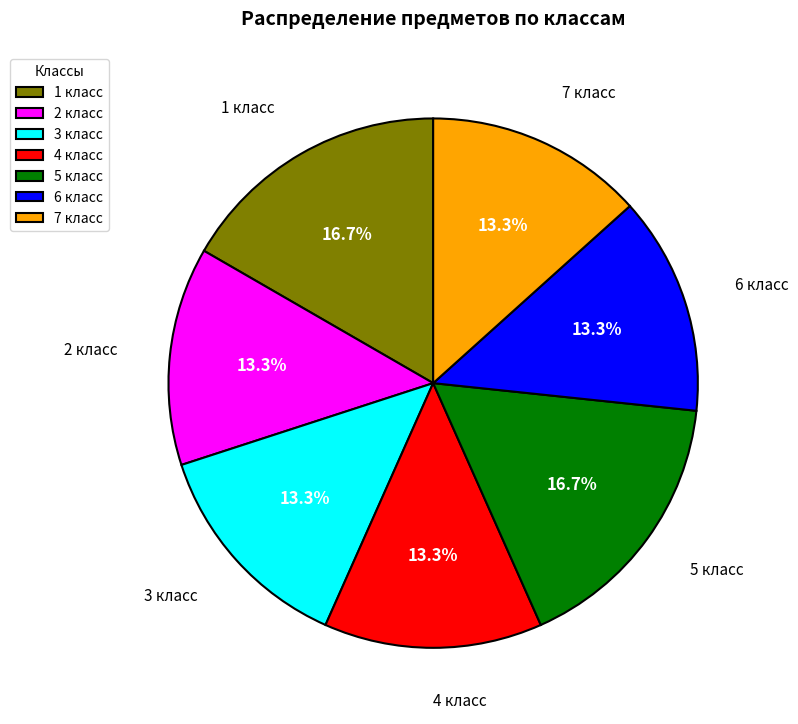

What percentage is the 5 класс slice, to the nearest percent?

17%